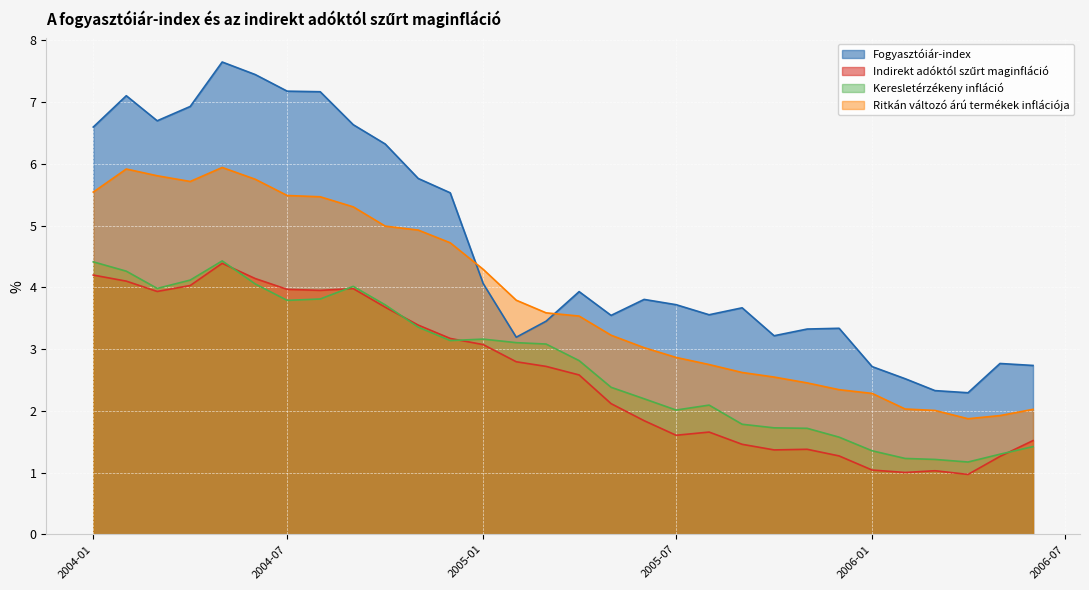

At 2004-01, list the series in order from largest to smallest.

Fogyasztóiár-index, Ritkán változó árú termékek inflációja, Keresletérzékeny infláció, Indirekt adóktól szűrt maginfláció